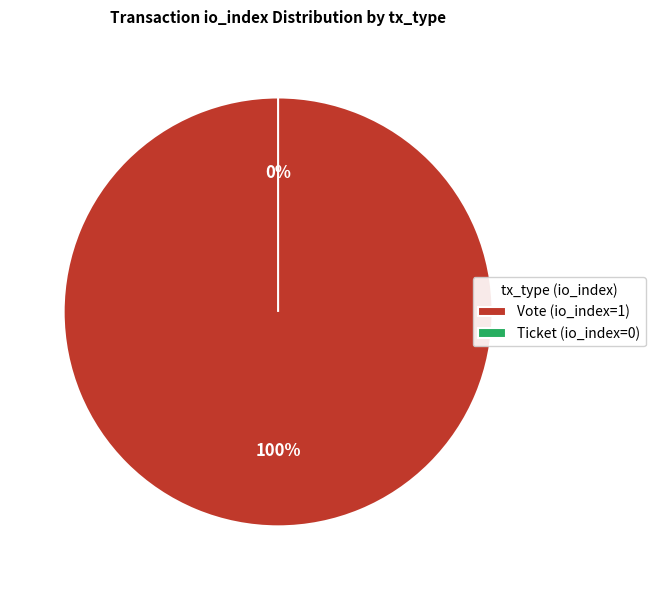

To the nearest percent, what is the average slice percentage?

50%